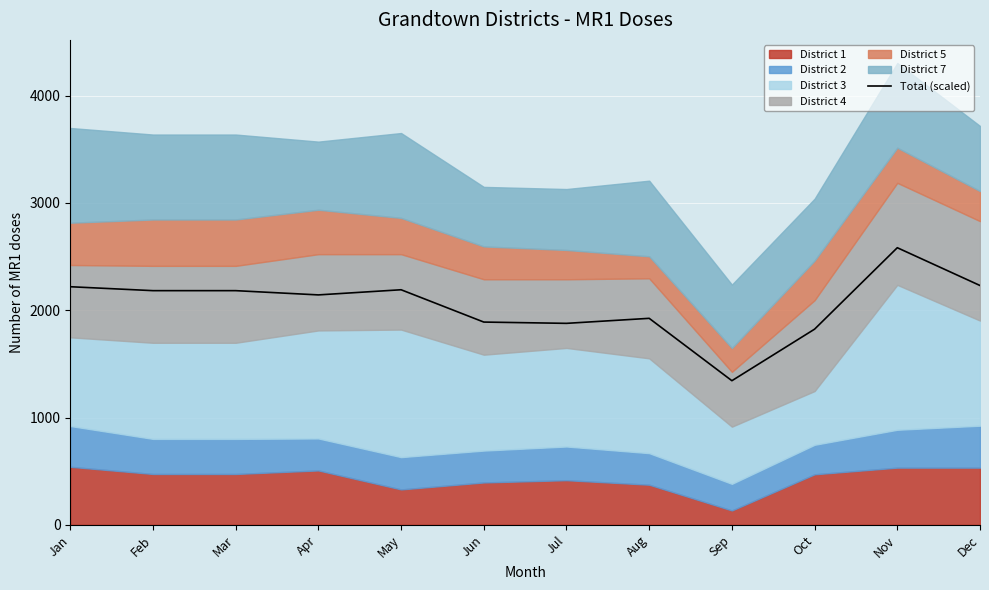

List the labels in order of value, largest first.

Nov, Dec, Jan, May, Feb, Mar, Apr, Aug, Jun, Jul, Oct, Sep